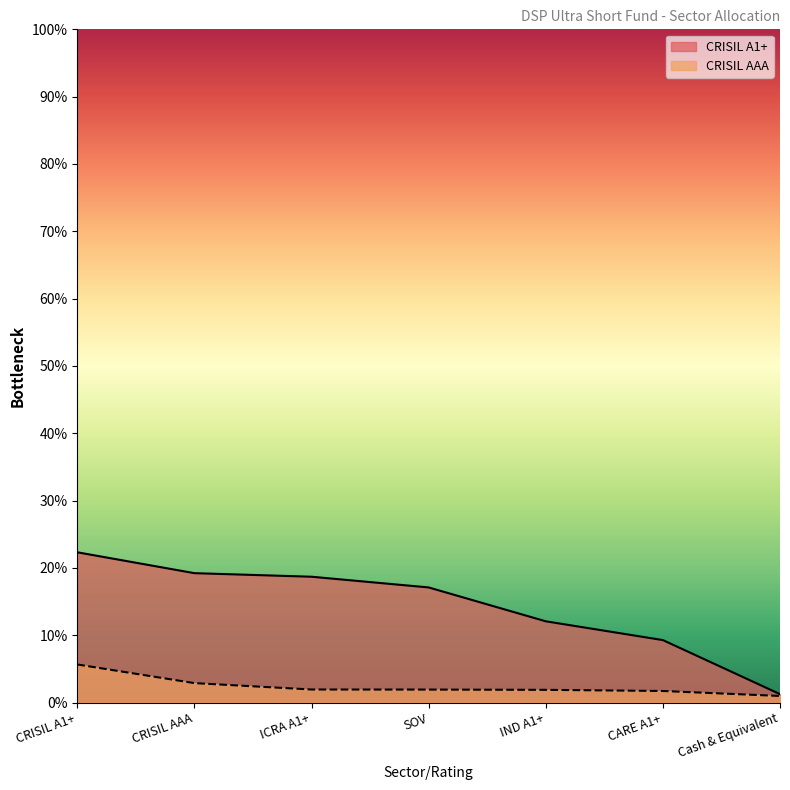

At which label is CRISIL A1+ closest to 0?

Cash & Equivalent